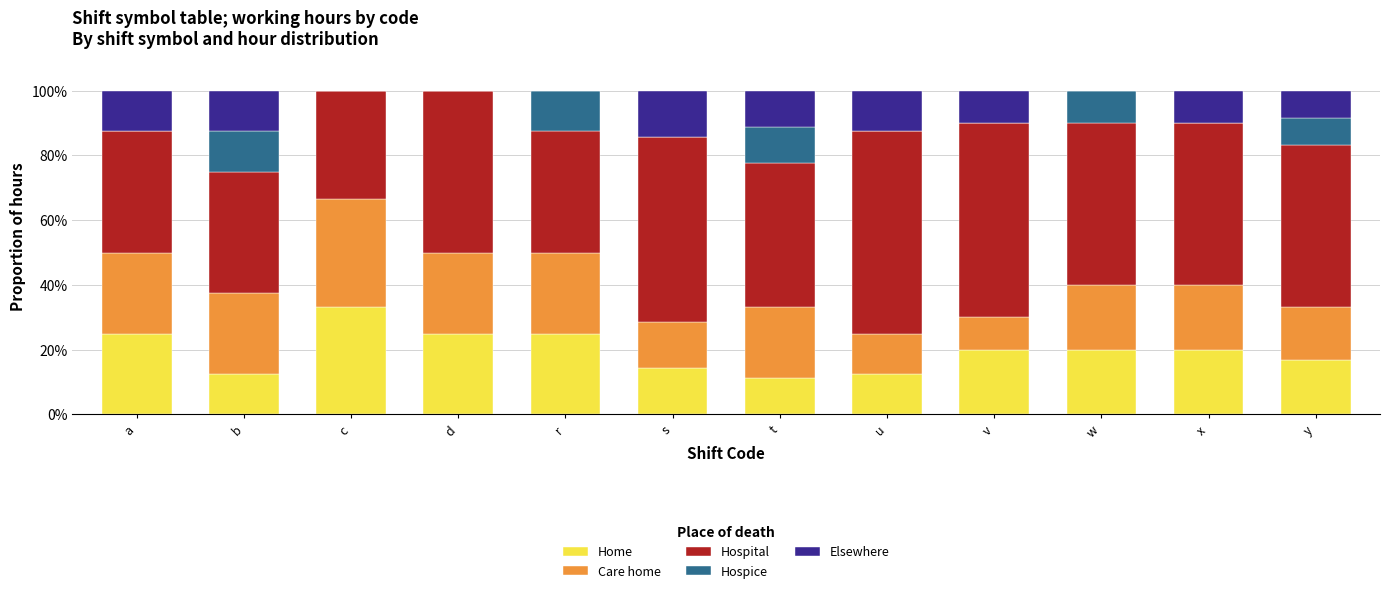

How many distinct data groups are displayed?

5